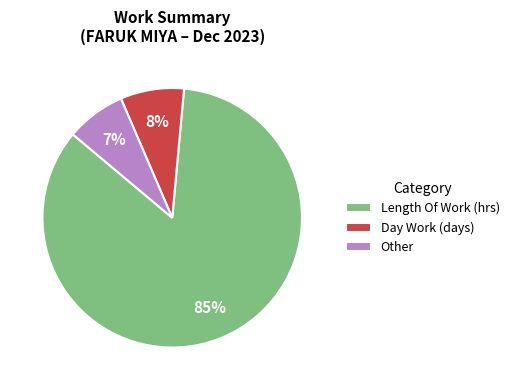

To the nearest percent, what percentage of the pie is Other?

7%